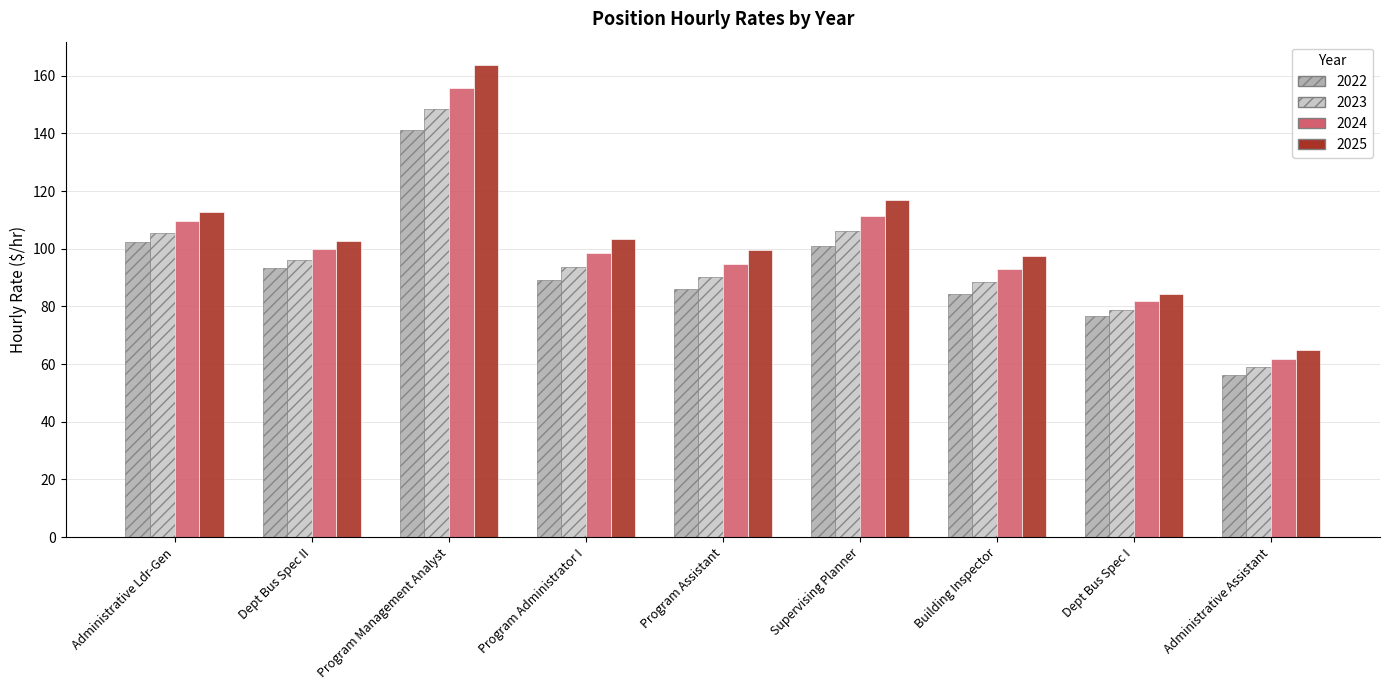

What is the label of the 5th bar from the left?

Program Assistant